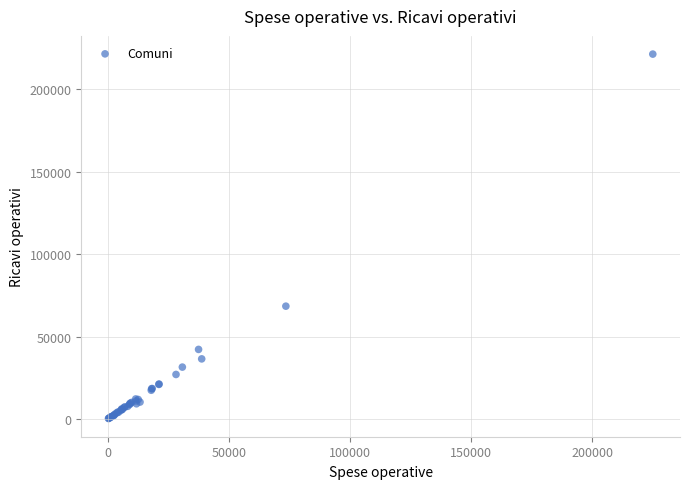

What Y value in the scatter plot is closest to 110950?

68584.6